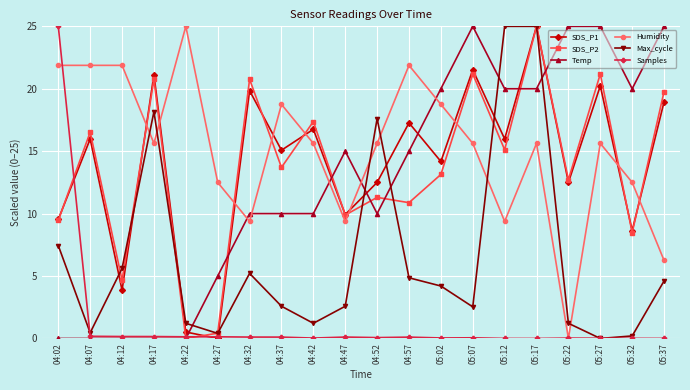

What position from the left is 04:37?

8